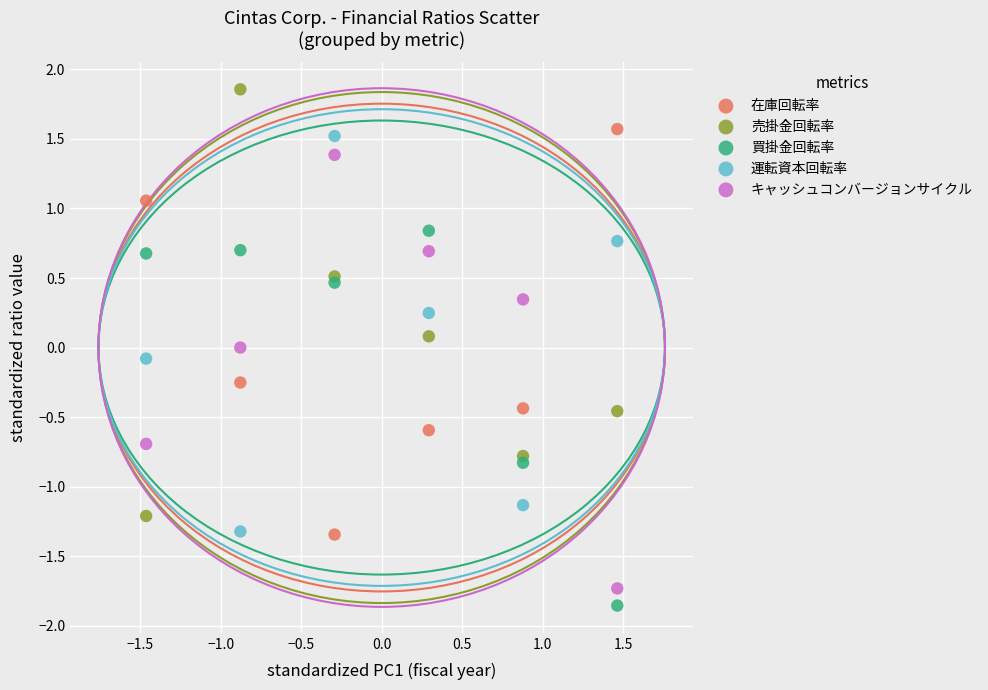

Which series contains the lowest Y value?

買掛金回転率